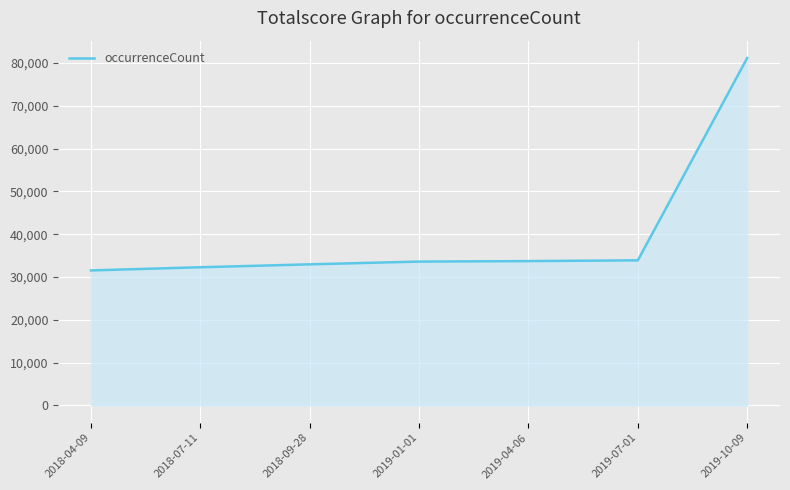

What is the ratio of the value at 2018-07-11 to the value at 2018-04-09?

1.0